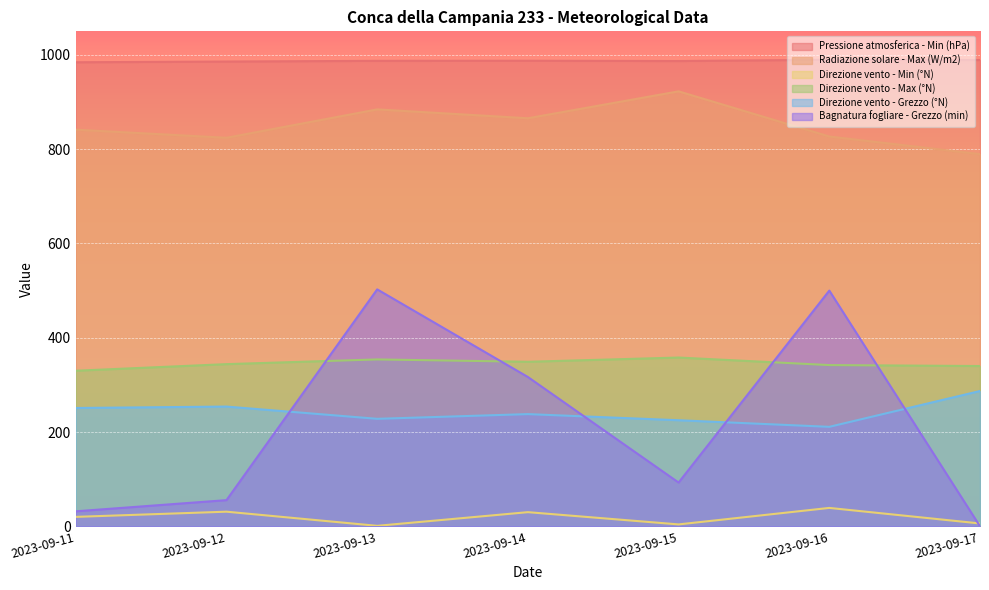

How many lines are shown in the chart?

6